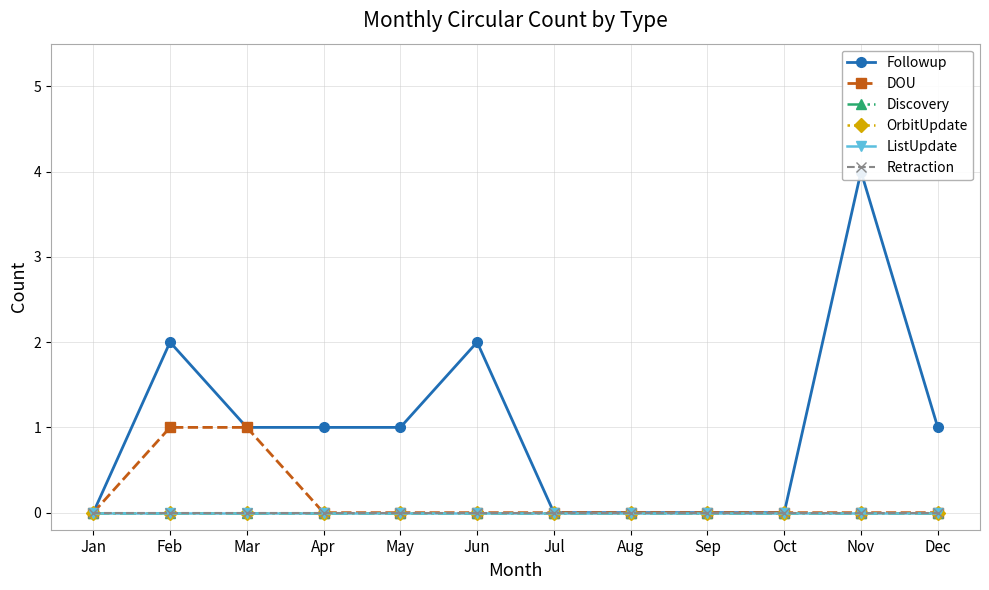

True or false: DOU and OrbitUpdate intersect in this chart.

False